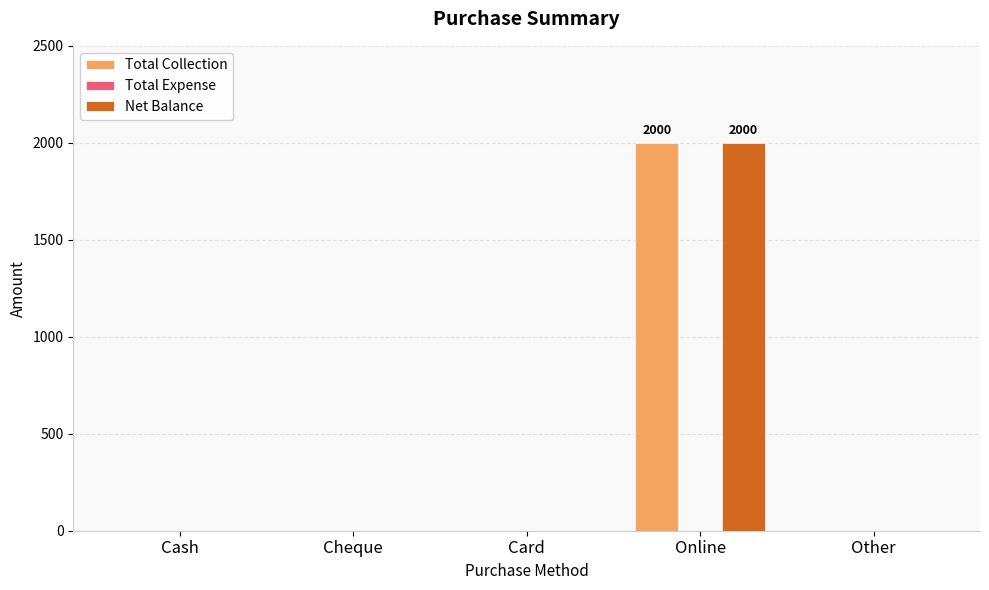

What is the sum of all Net Balance values?

2000